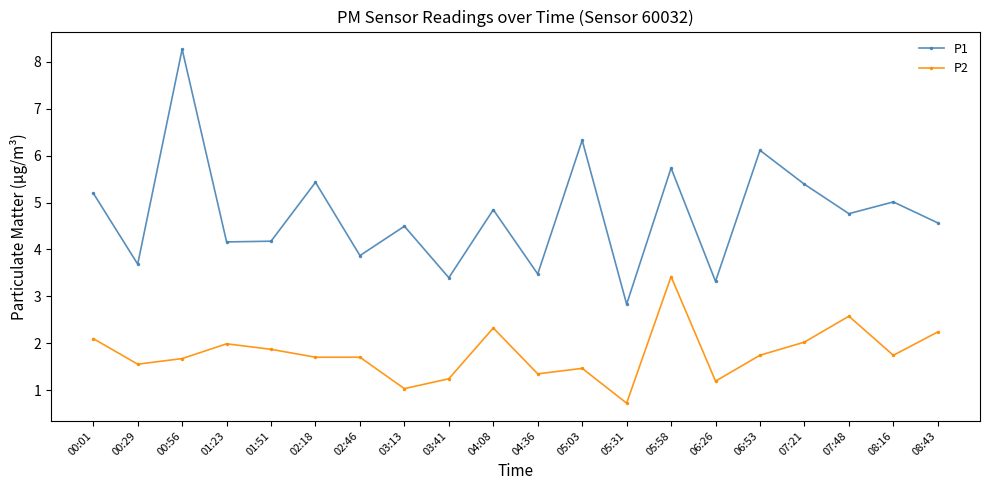

What is the difference between the highest and lowest values at 05:03?

4.9